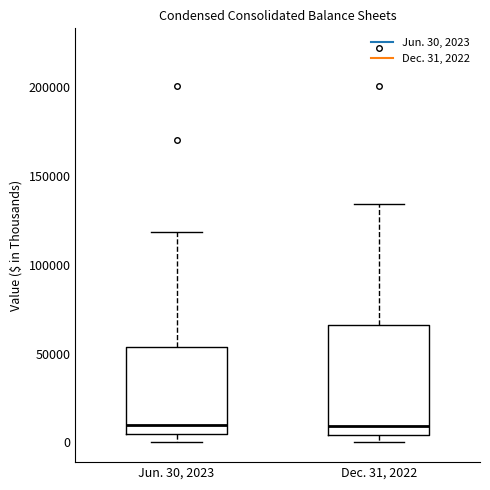

Comparing the boxes themselves (not the whiskers), which one is the tallest?

Dec. 31, 2022